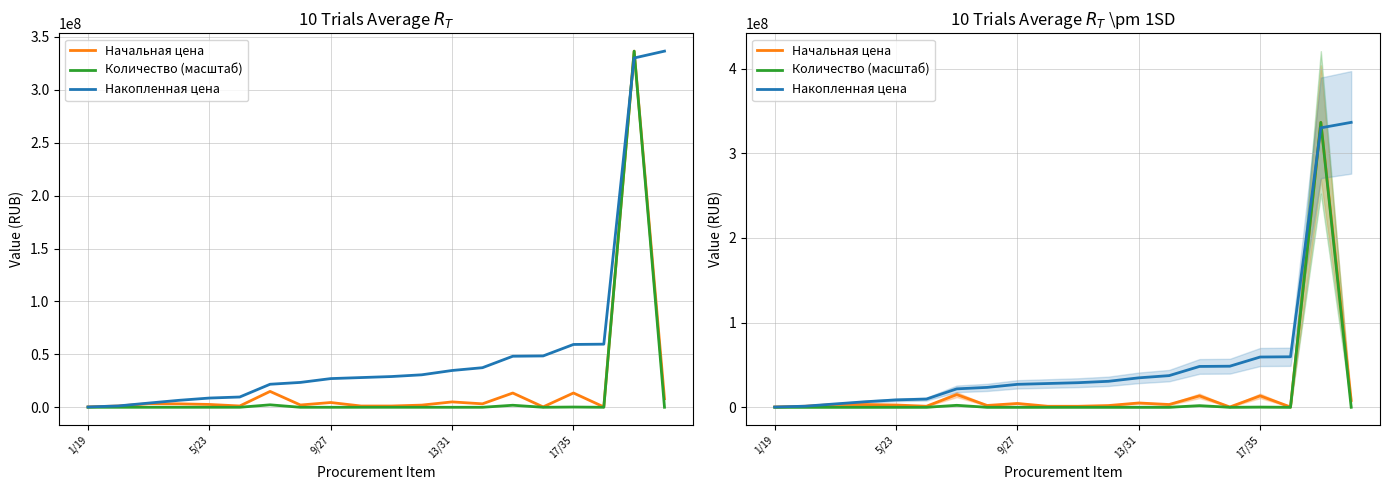

At how many categories does at least one series exceed 283456611?

2